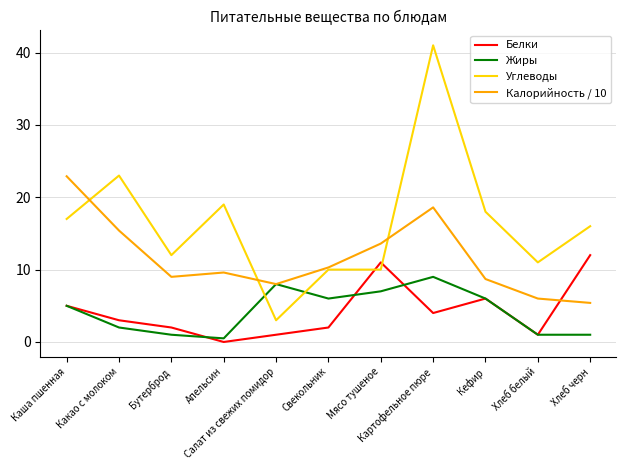

How many values in the Жиры series are below 5?

5